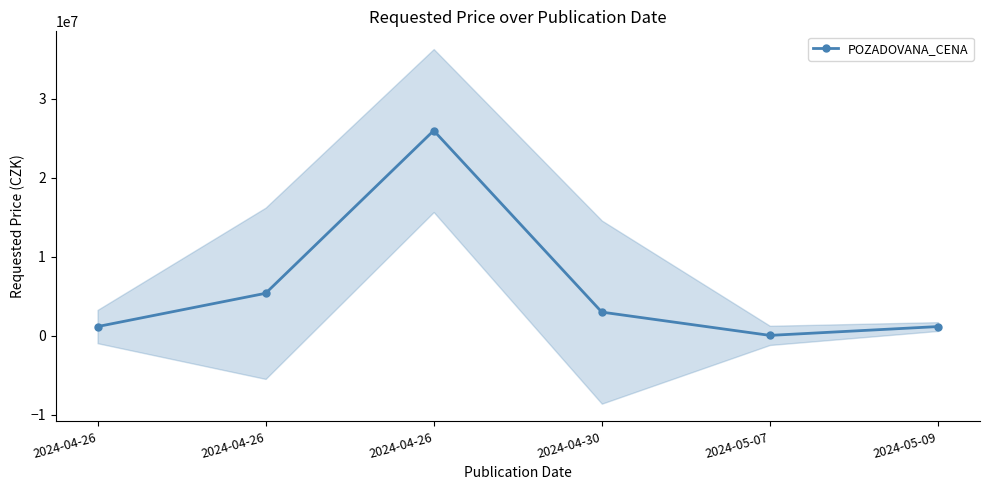

Which category has the lowest value across all series?

2024-05-07